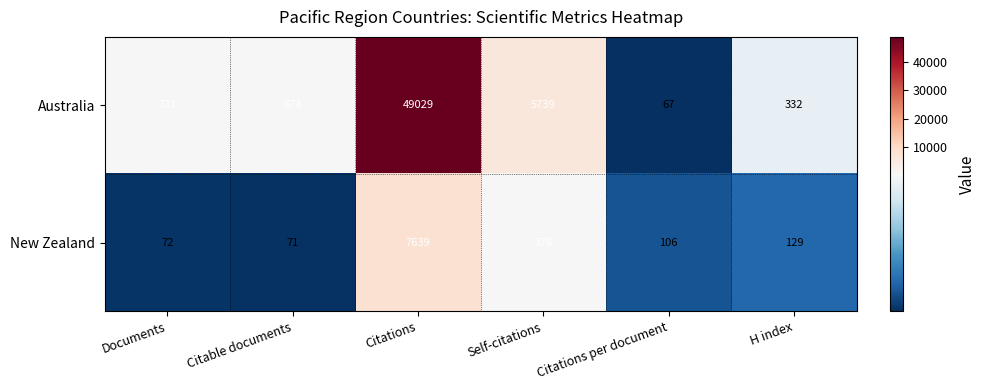

Rank the series by their maximum value, from highest to lowest.

Australia, New Zealand